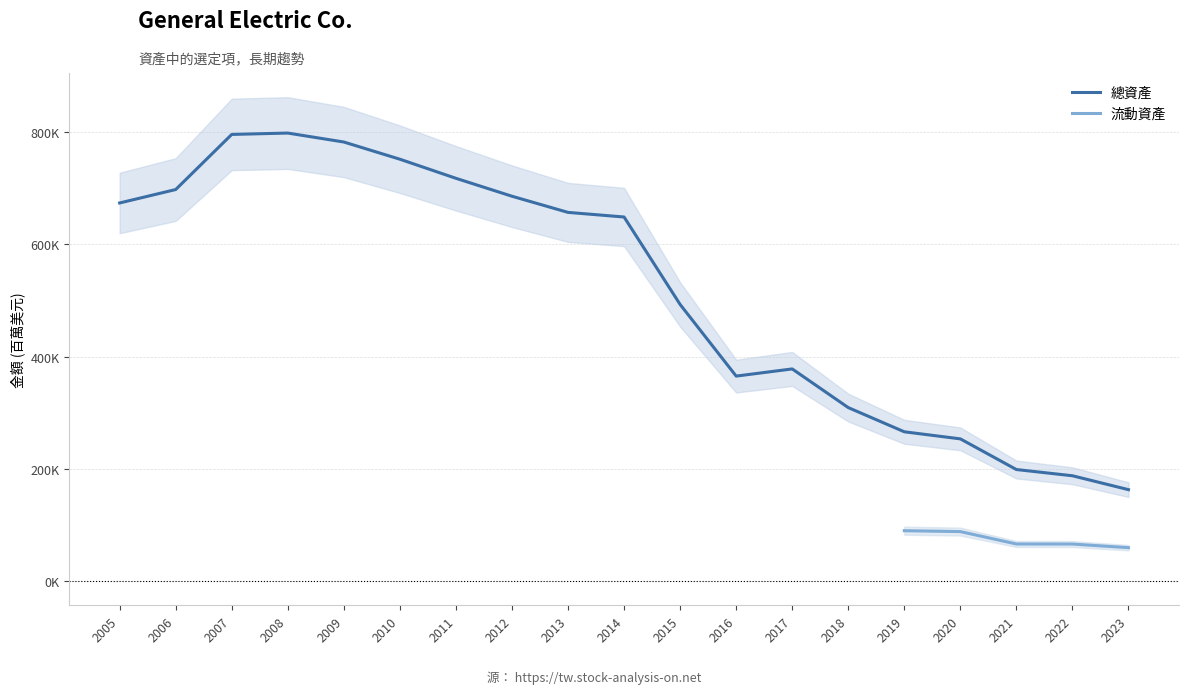

The value at 2013 is 656560. True or false?

True